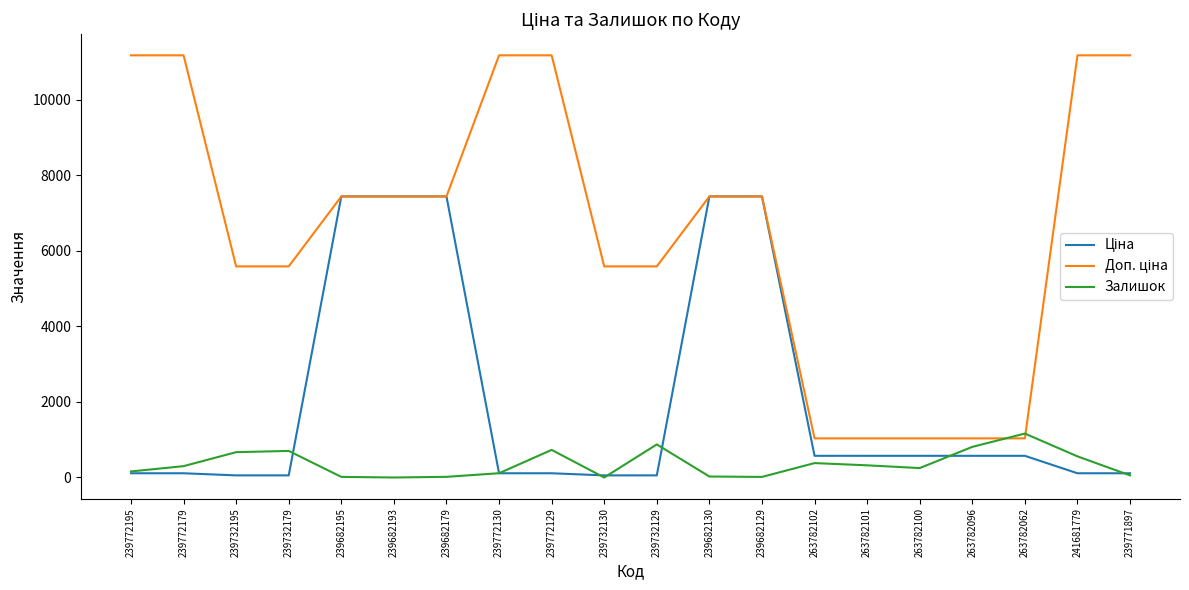

What is the total value across all series at 239732195?

6310.9